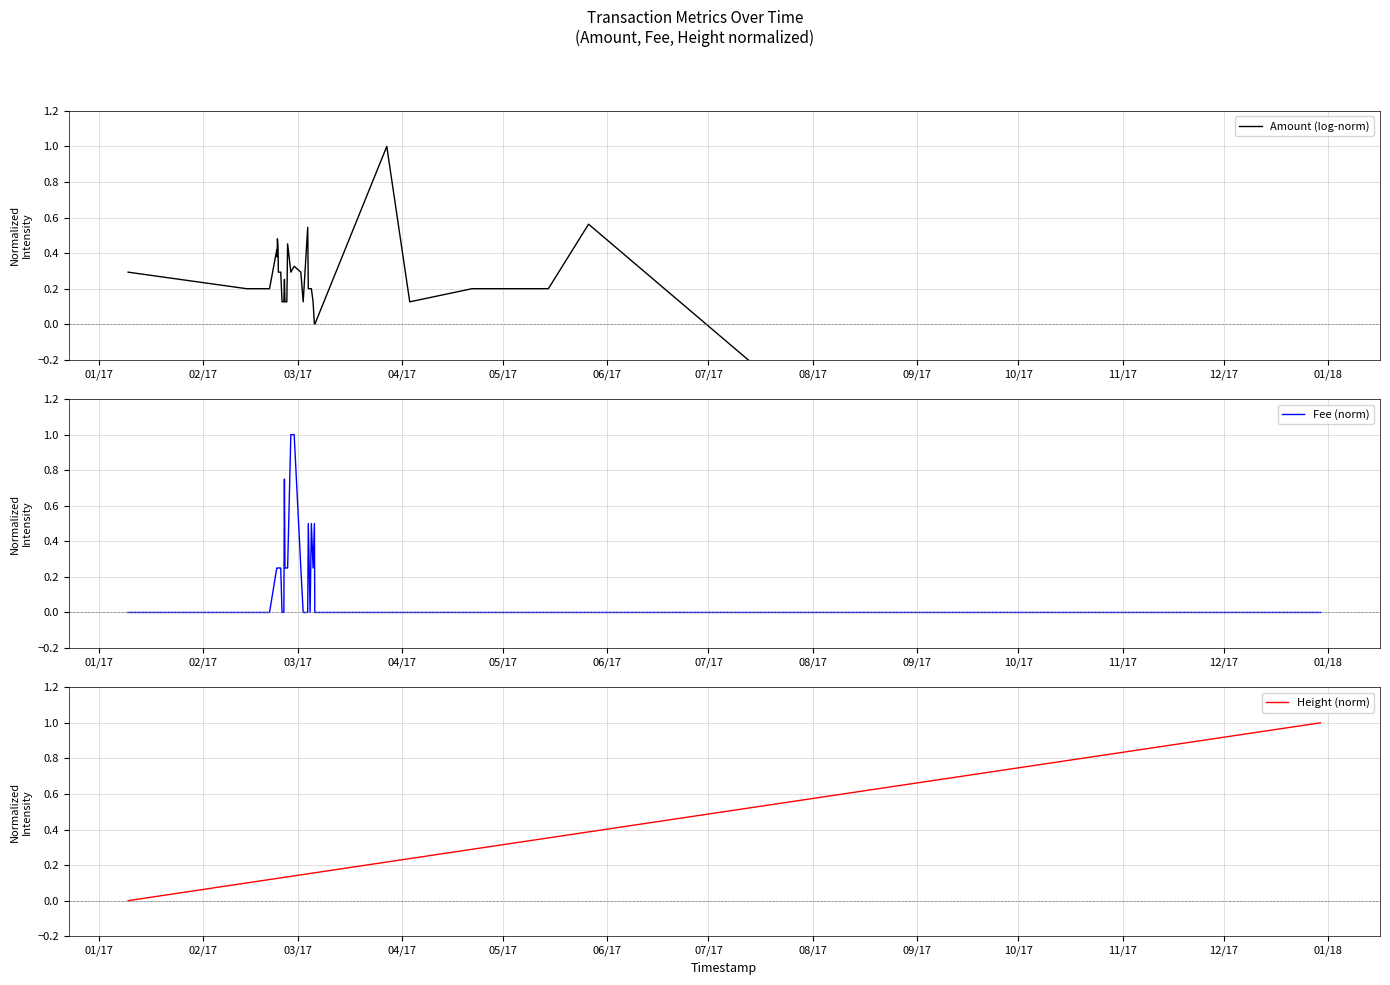

Which series has the largest total across all categories?

Height (norm)